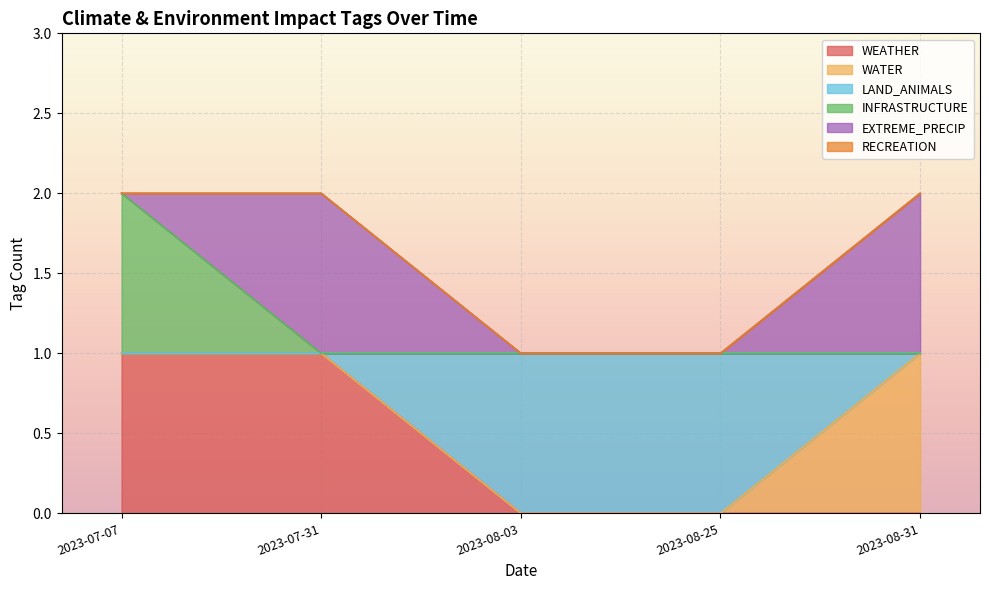

What is the difference between the maximum and minimum values in the INFRASTRUCTURE series?

1